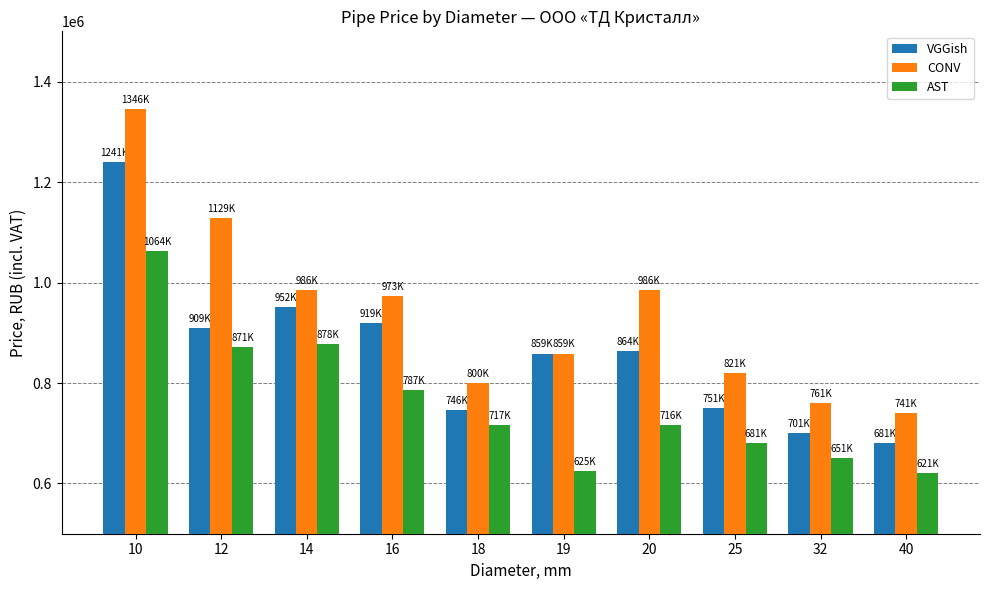

What is the highest value of the VGGish series?

1240700